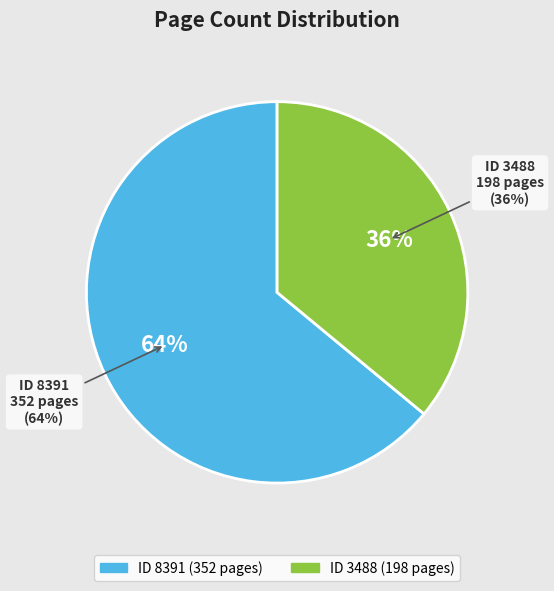

Is the sum of 3488 and 8391 greater than half?

Yes